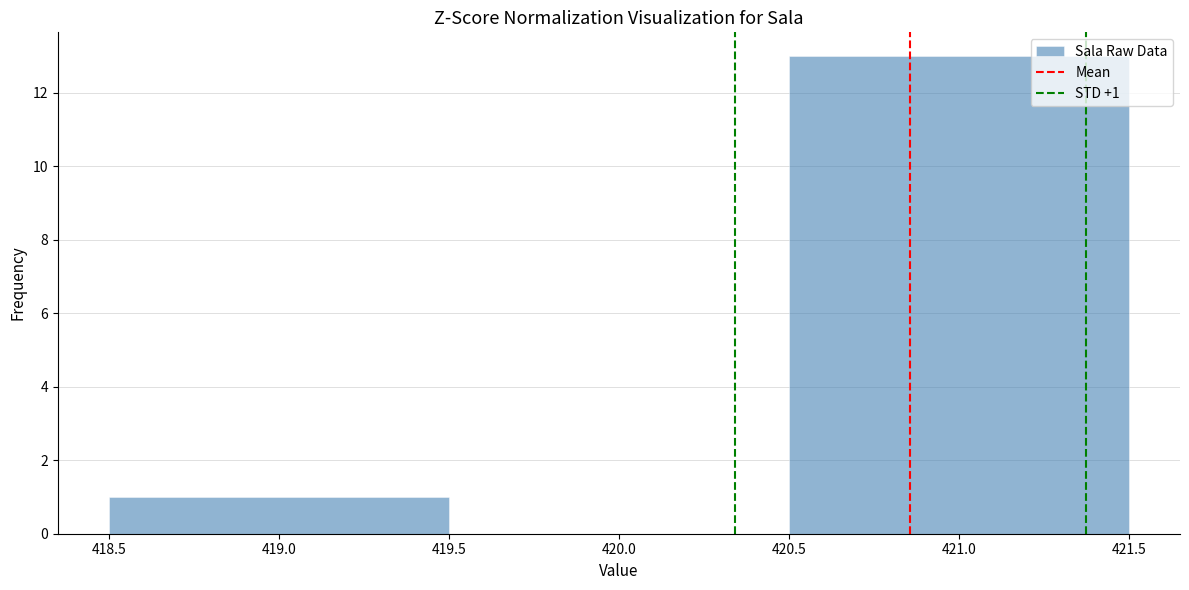

Over which range of the x-axis is the bar tallest?

420.5 to 421.5